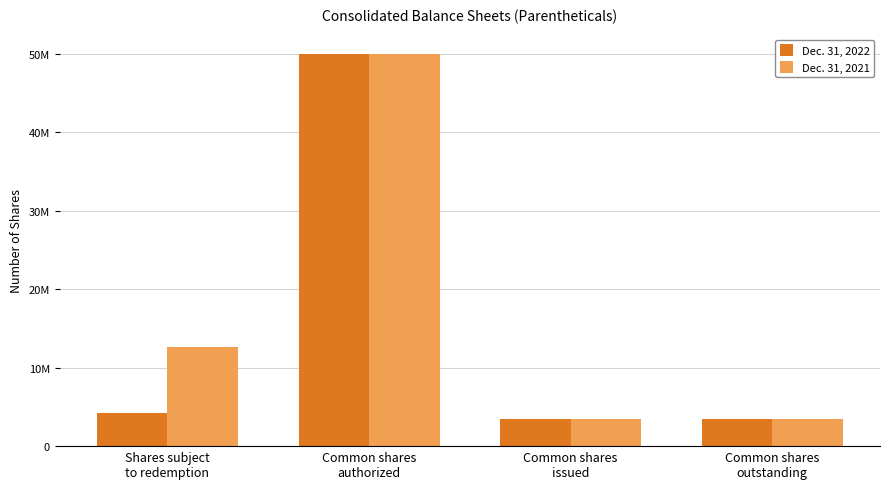

Is the value of Dec. 31, 2021 at Shares subject
to redemption greater than the value of Dec. 31, 2022 at Common shares
issued?

Yes